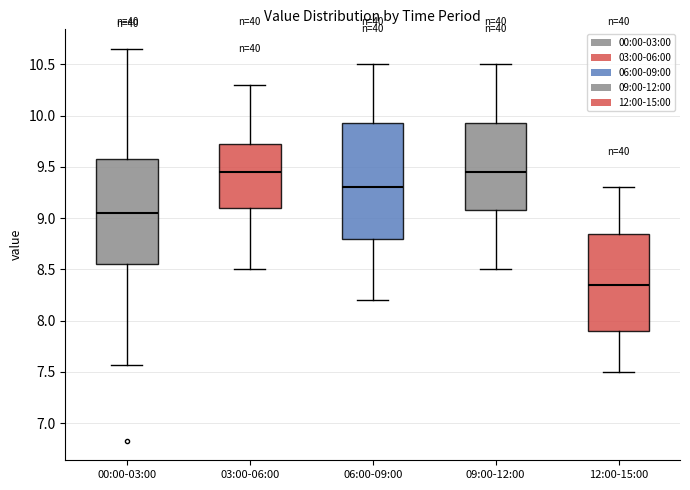

Reading left to right, read every box against the y-axis: the position of its median line, the range the box covers, and the ends of its whiskers. The values are not printed on the chart, so give them approximately, as read against the axis.

00:00-03:00: median 9.05, box 8.55 to 9.60, whiskers 7.55 to 10.65
03:00-06:00: median 9.45, box 9.10 to 9.75, whiskers 8.50 to 10.30
06:00-09:00: median 9.30, box 8.80 to 9.95, whiskers 8.20 to 10.50
09:00-12:00: median 9.45, box 9.10 to 9.95, whiskers 8.50 to 10.50
12:00-15:00: median 8.35, box 7.90 to 8.85, whiskers 7.50 to 9.30